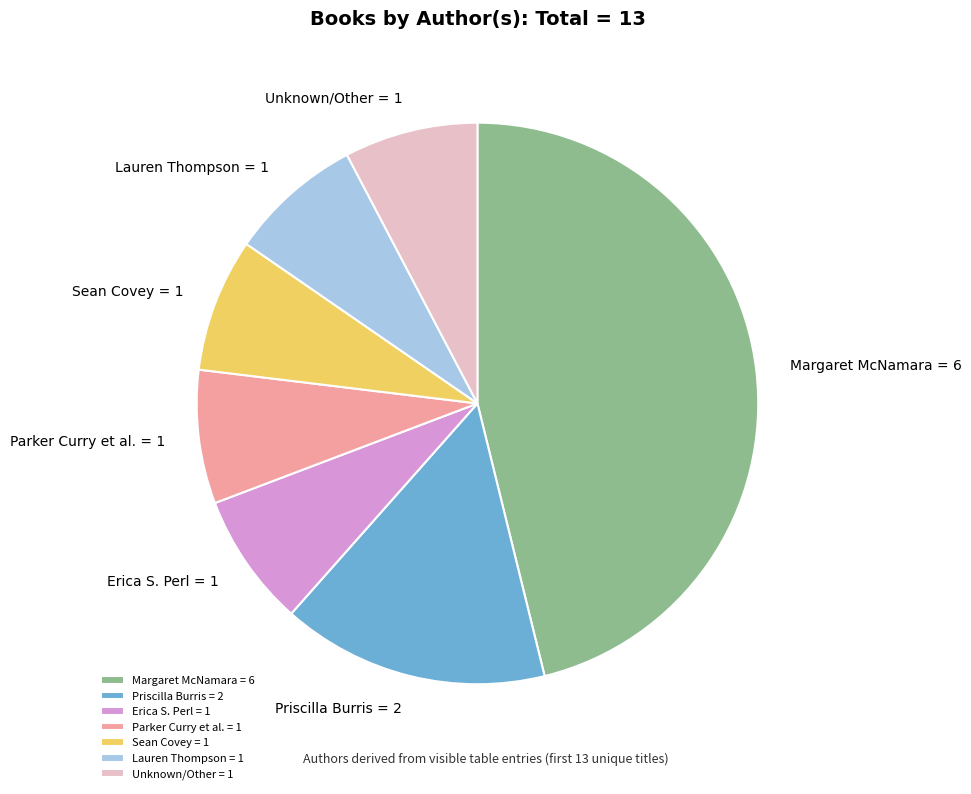

What is the largest slice in the pie chart?

Margaret McNamara = 6